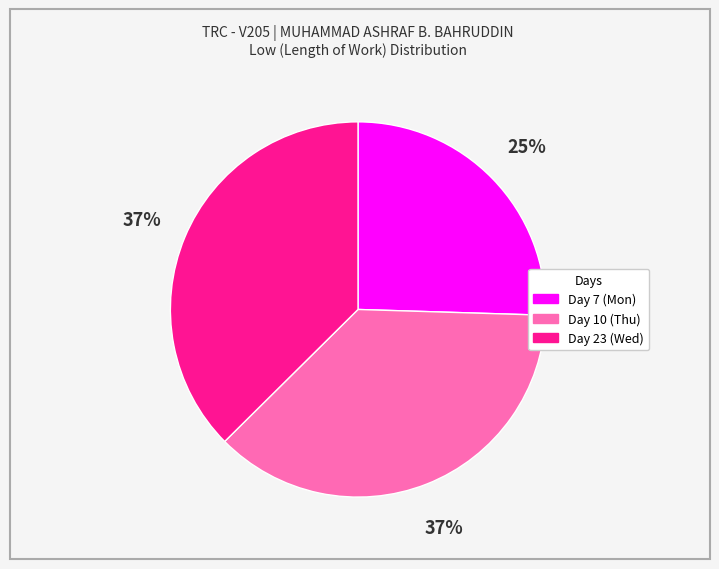

True or false: Day 23 (Wed) accounts for 37% of the total.

True